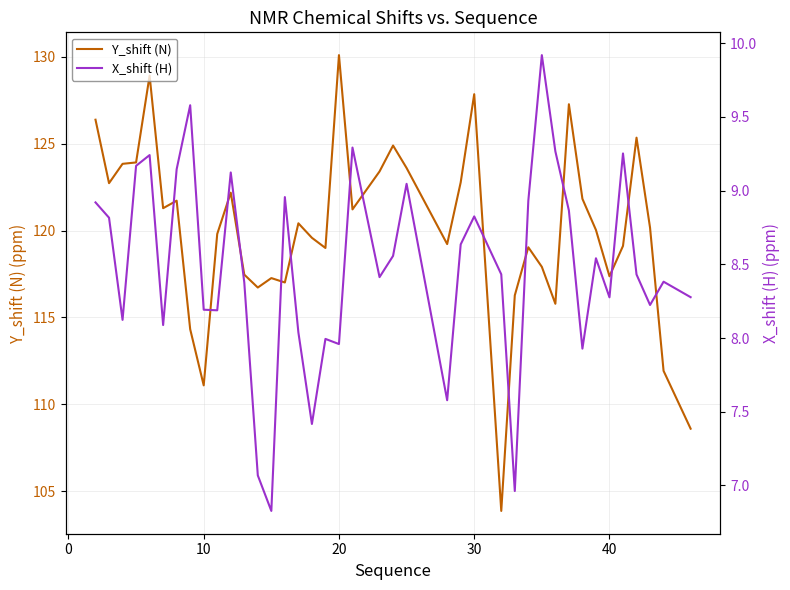

Is it true that Y_shift (N) equals 51.3 at 20?

False